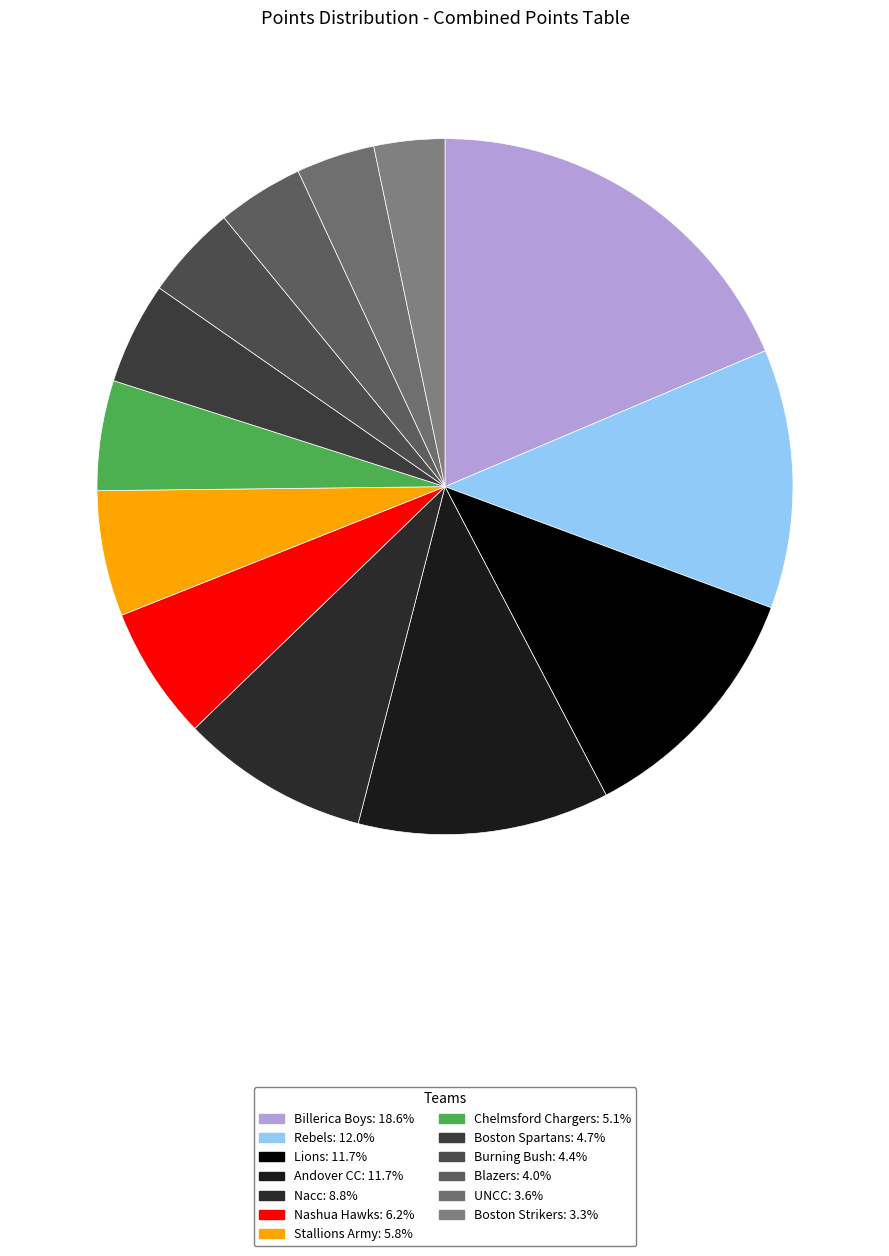

What is the largest slice in the pie chart?

Billerica Boys